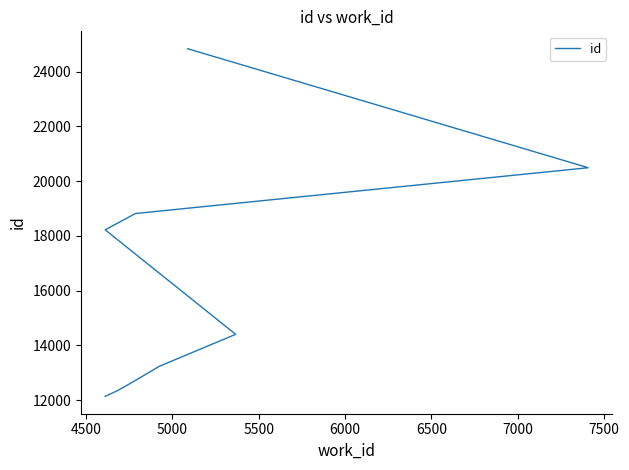

What is the difference between the second highest and minimum values?

8359